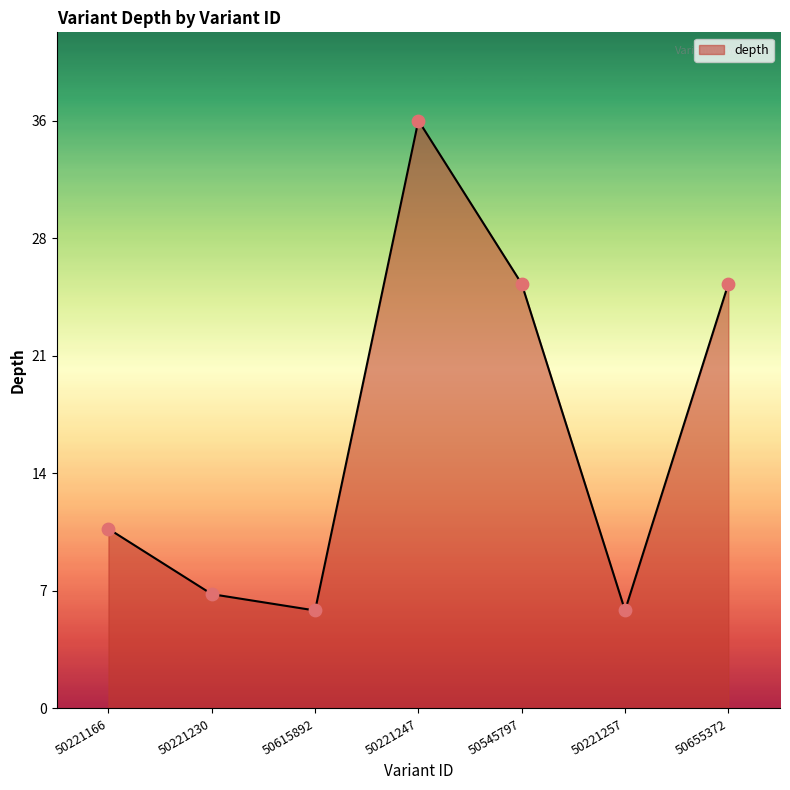

Which has a higher value, 50545797 or 50221166?

50545797